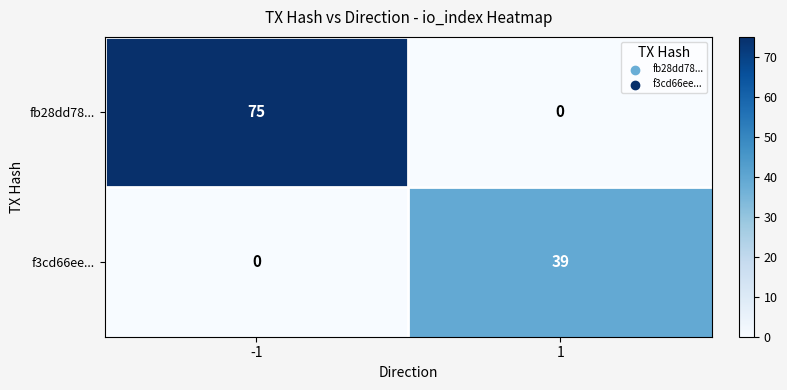

Rank the series by their maximum value, from lowest to highest.

f3cd66ee..., fb28dd78...